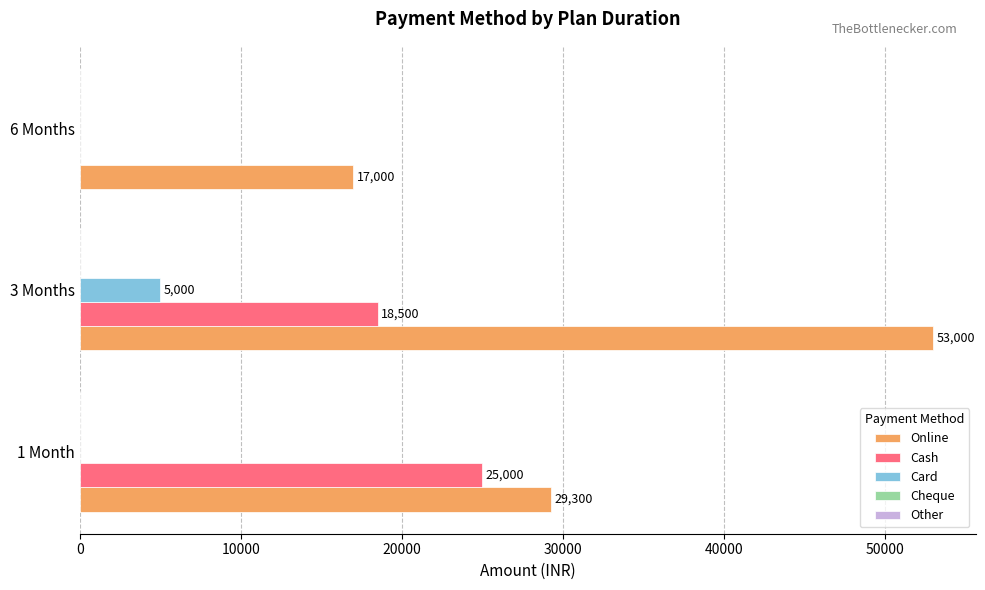

Between 3 Months and 6 Months, which series saw the biggest shift?

Online